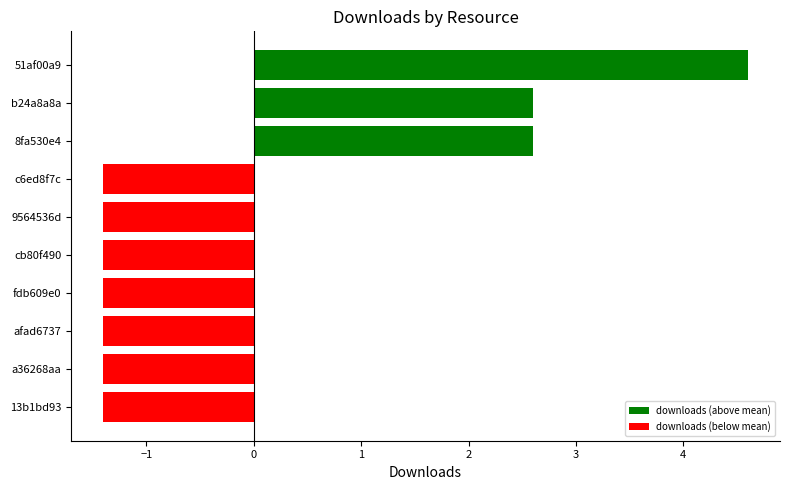

How many values are below -1?

7